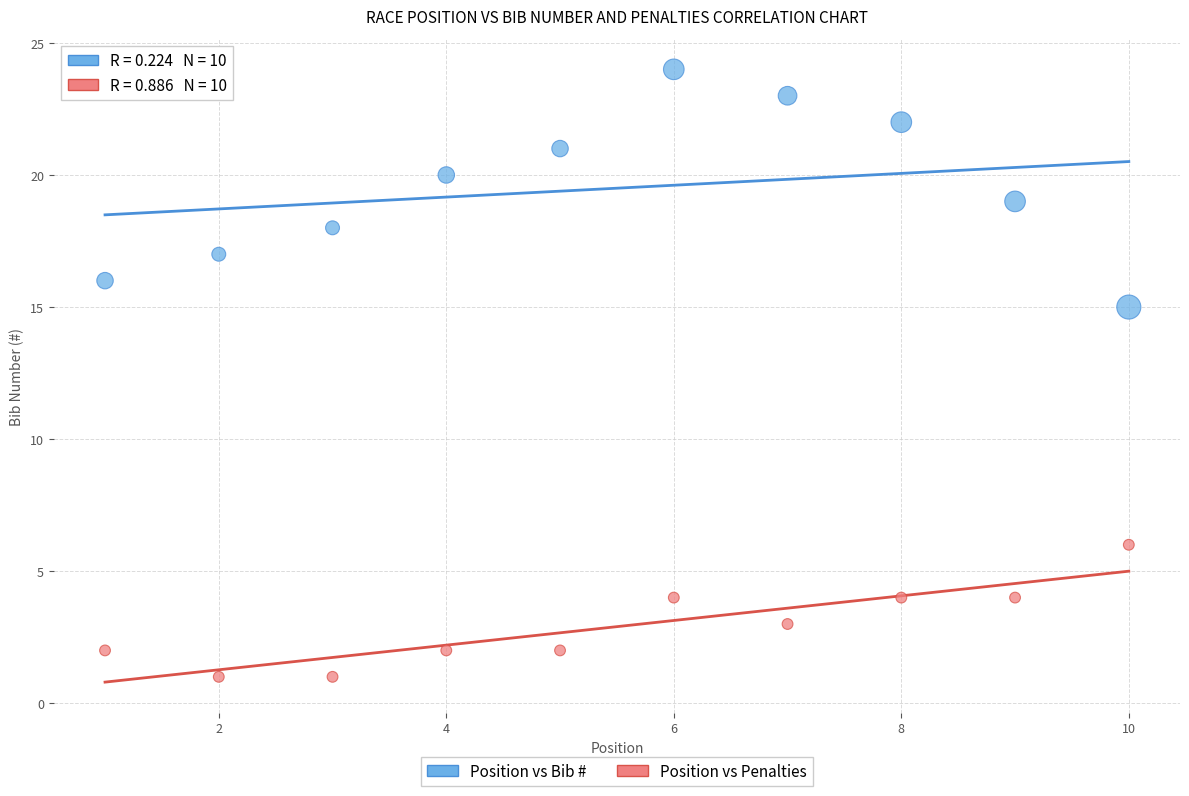

Across all series, what Y value is closest to 12?

15